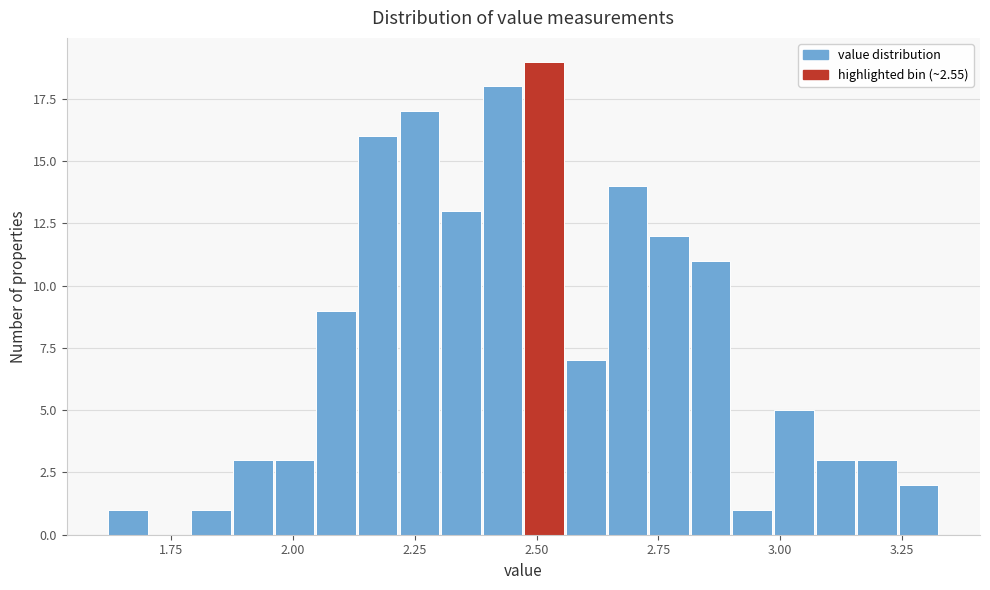

Read against the x-axis, roughly where is the centre of the tallest bar?

2.50